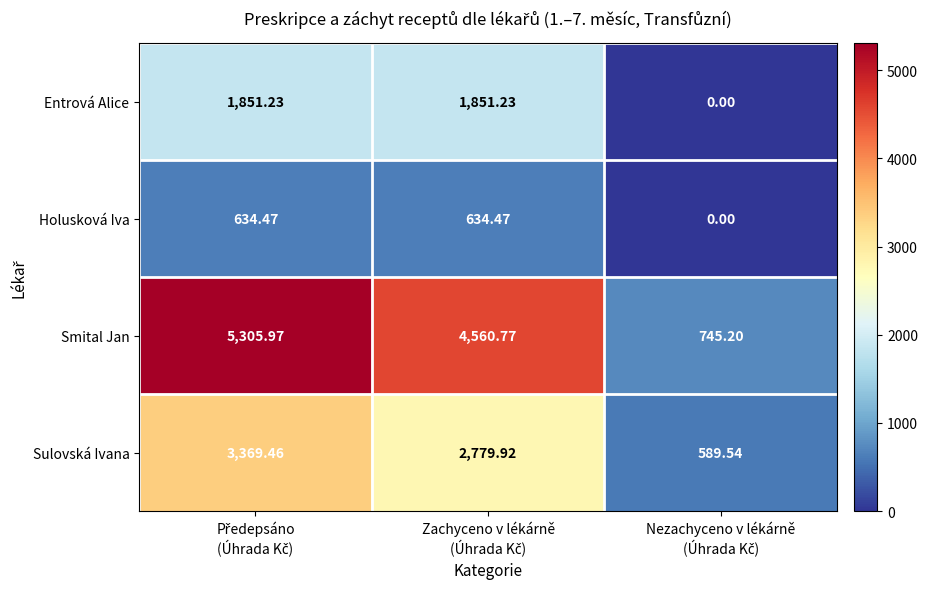

Which series has the largest total across all categories?

Smital Jan